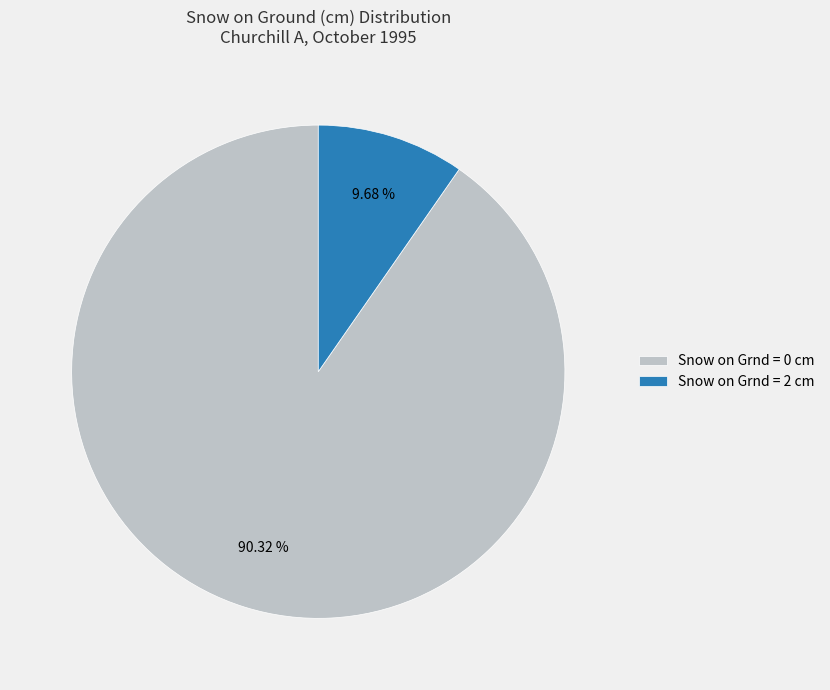

Which category accounts for the majority?

Snow on Grnd = 0 cm